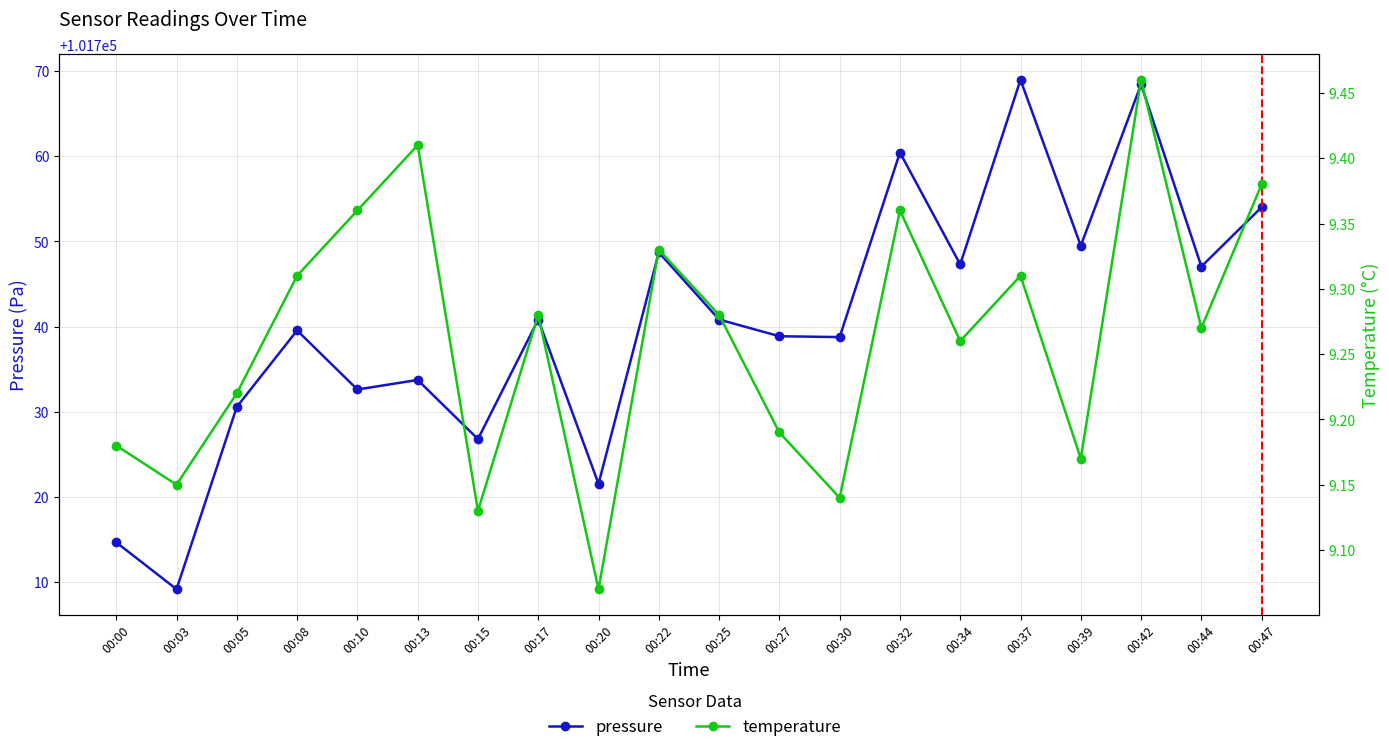

True or false: temperature has more than 1 points higher than both neighbors.

True